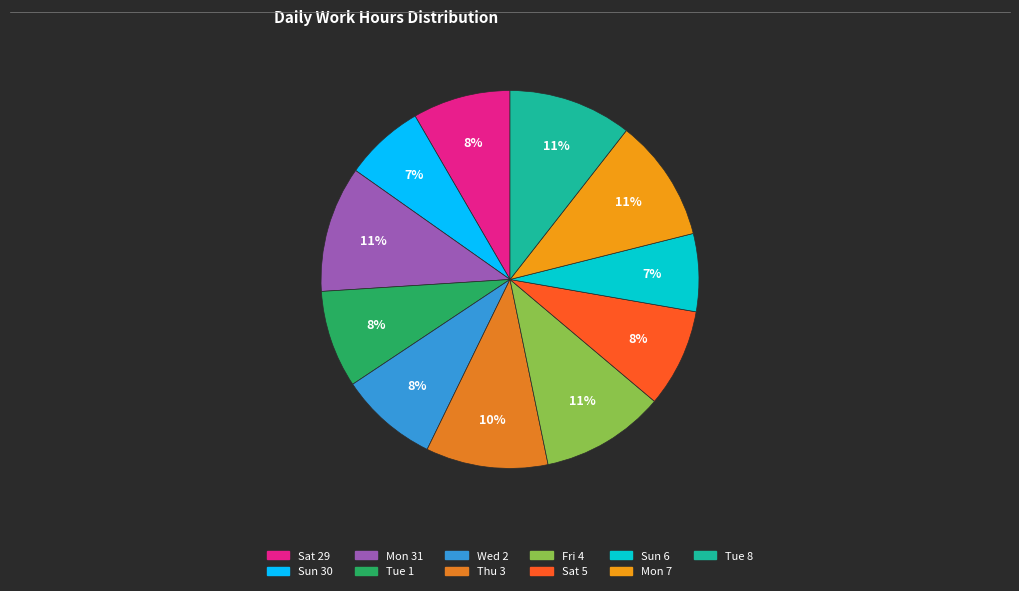

What is the change in value from Tue 1 to Thu 3?

+2.9